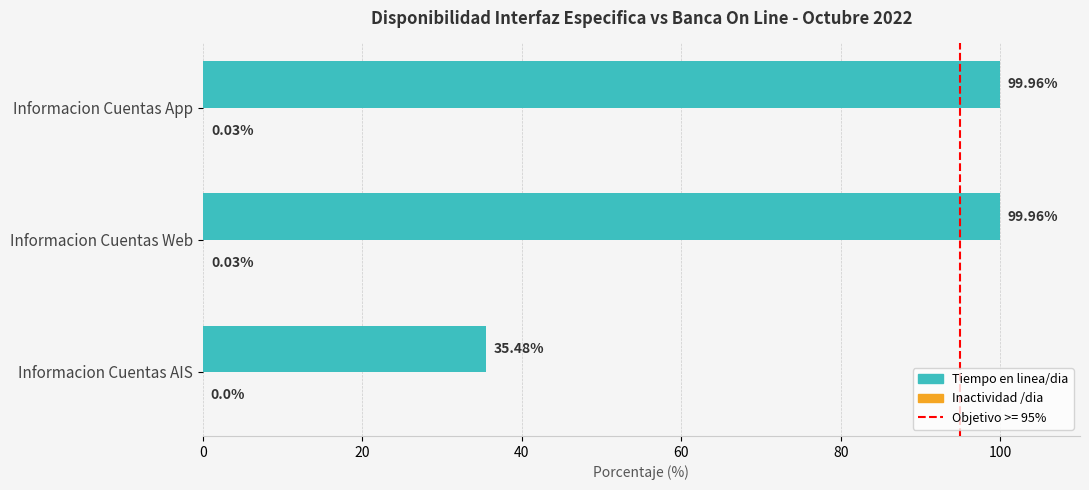

Which series changed the most between Informacion Cuentas AIS and Informacion Cuentas Web?

Tiempo en linea/dia